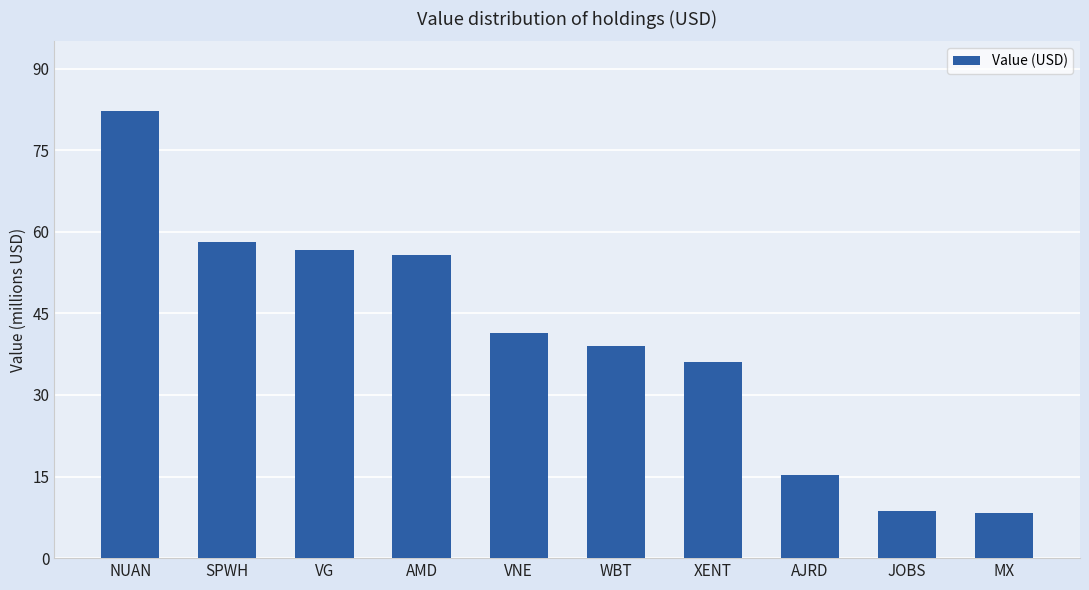

Rank the categories by value from highest to lowest.

NUAN, SPWH, VG, AMD, VNE, WBT, XENT, AJRD, JOBS, MX